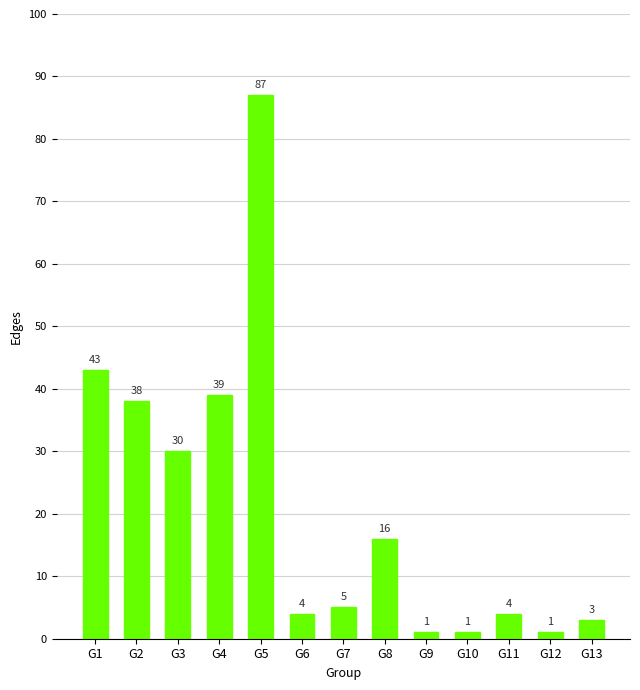

Reading left to right, extract all data points from this chart.

G1=43	G2=38	G3=30	G4=39	G5=87	G6=4	G7=5	G8=16	G9=1	G10=1	G11=4	G12=1	G13=3